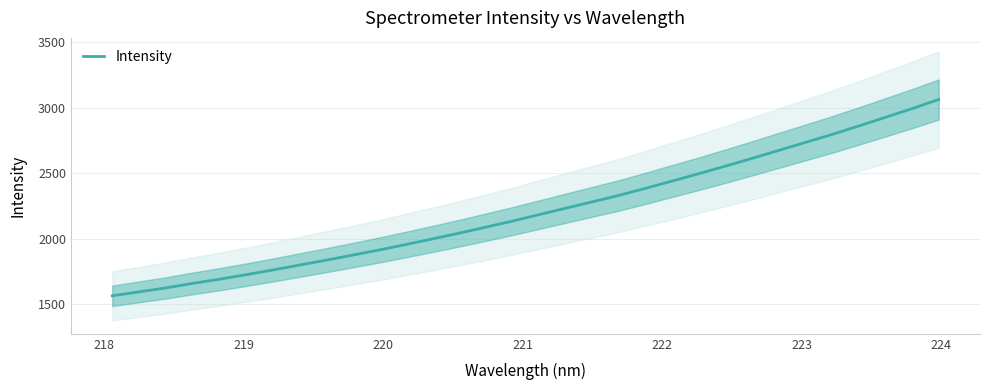

What is the lowest value of the Intensity series?

1564.4